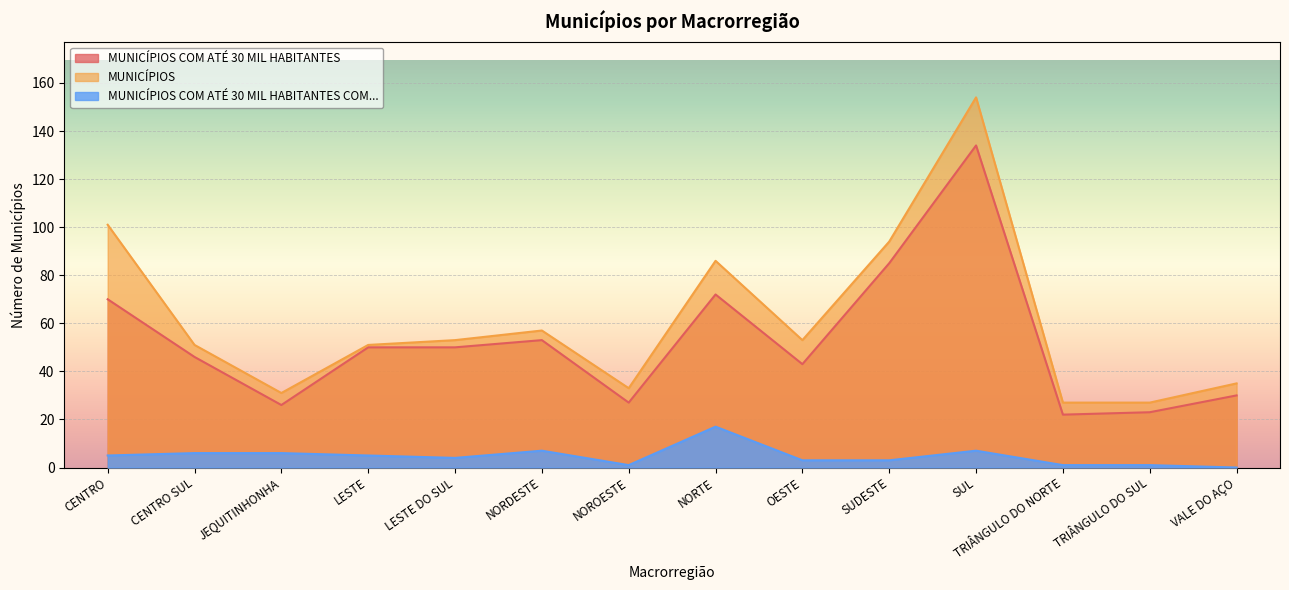

At which label is MUNICÍPIOS COM ATÉ 30 MIL HABITANTES closest to 78?

NORTE